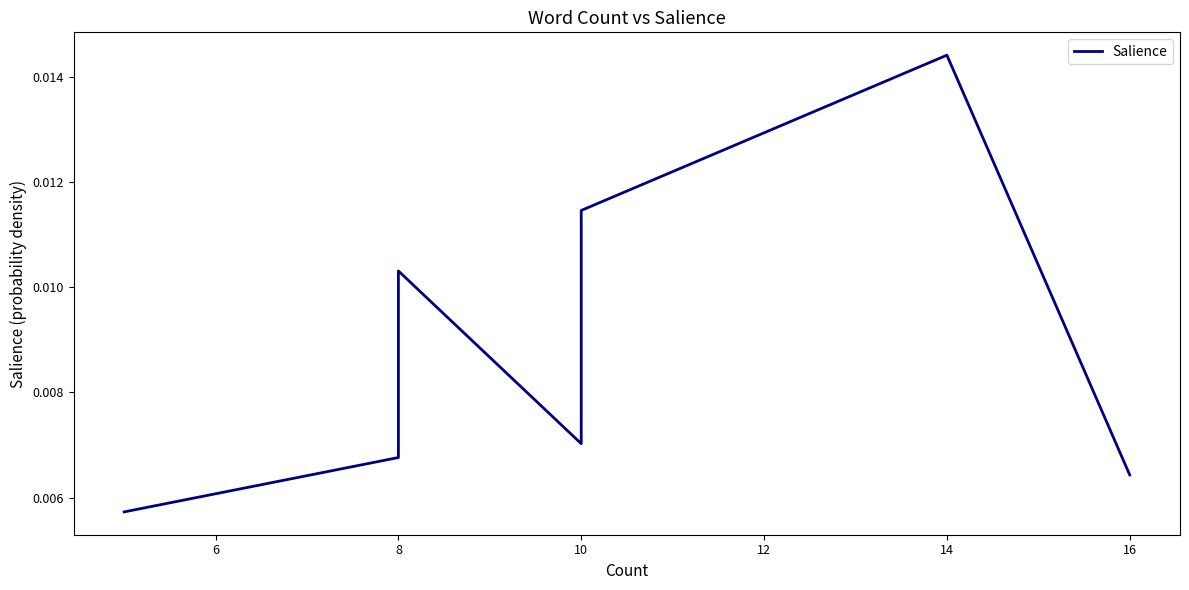

How many interior local peaks (higher than both neighbors) does the data have?

2